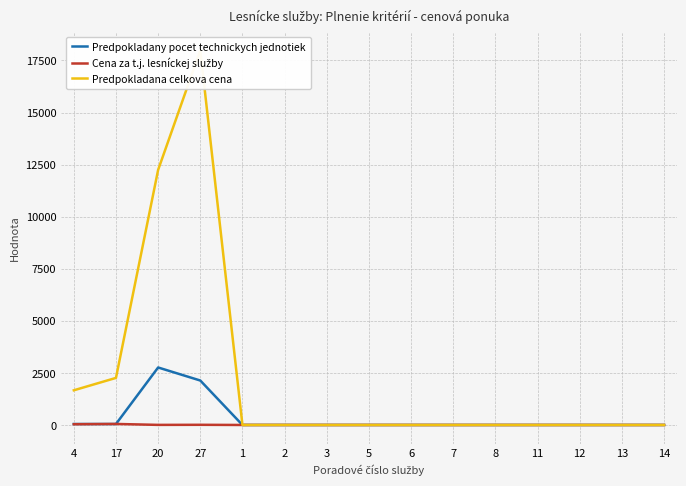

At 3, list the series in order from largest to smallest.

Predpokladany pocet technickych jednotiek, Cena za t.j. lesníckej služby, Predpokladana celkova cena